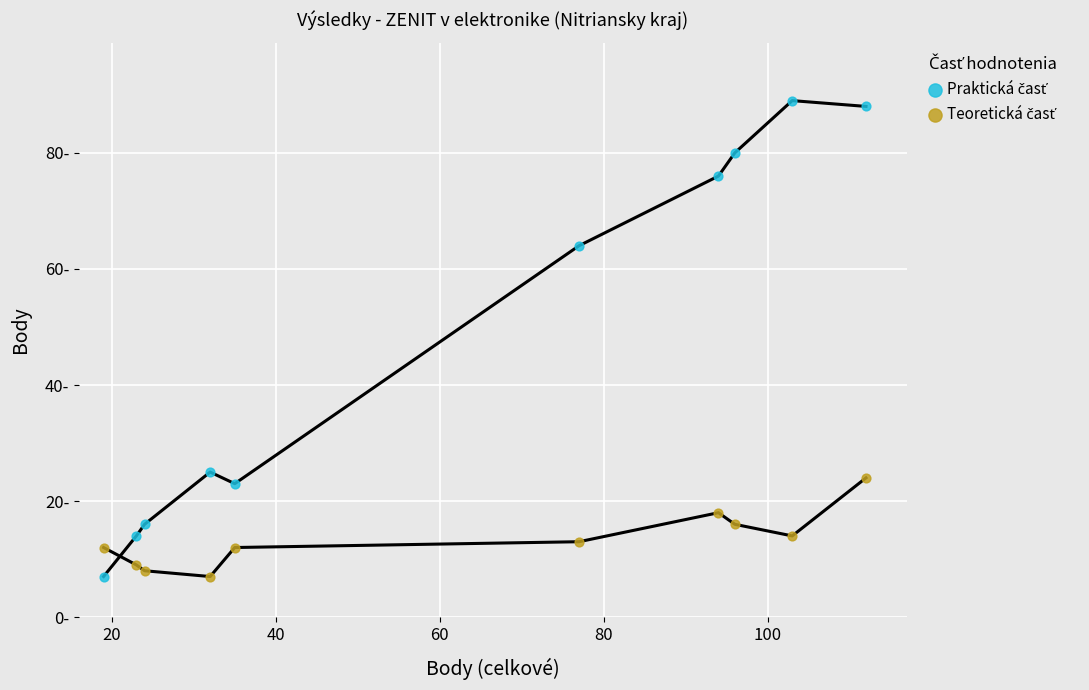

Which series reaches the maximum Y coordinate?

Praktická časť